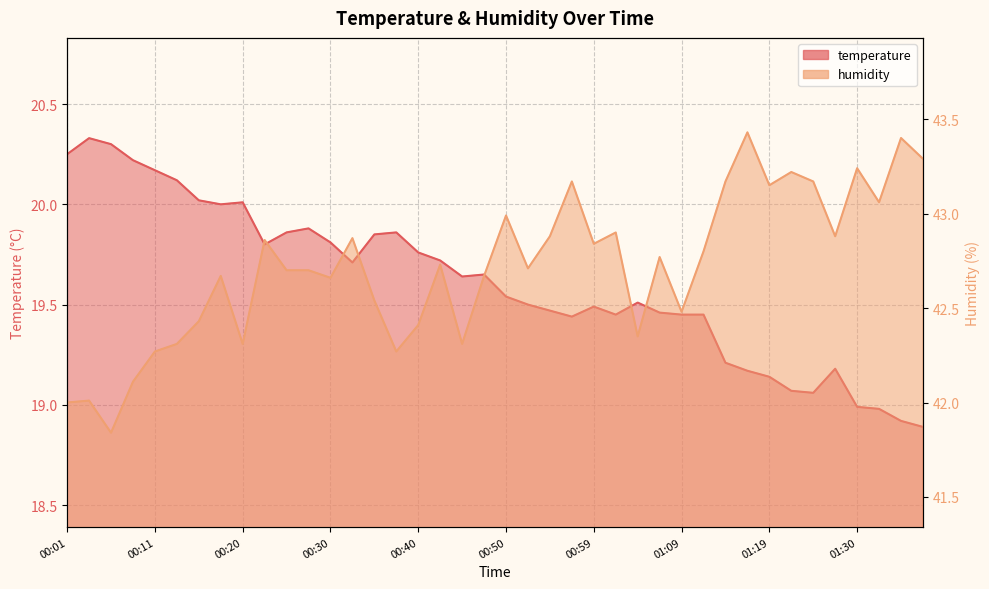

At which category does temperature reach its first local peak?

00:03